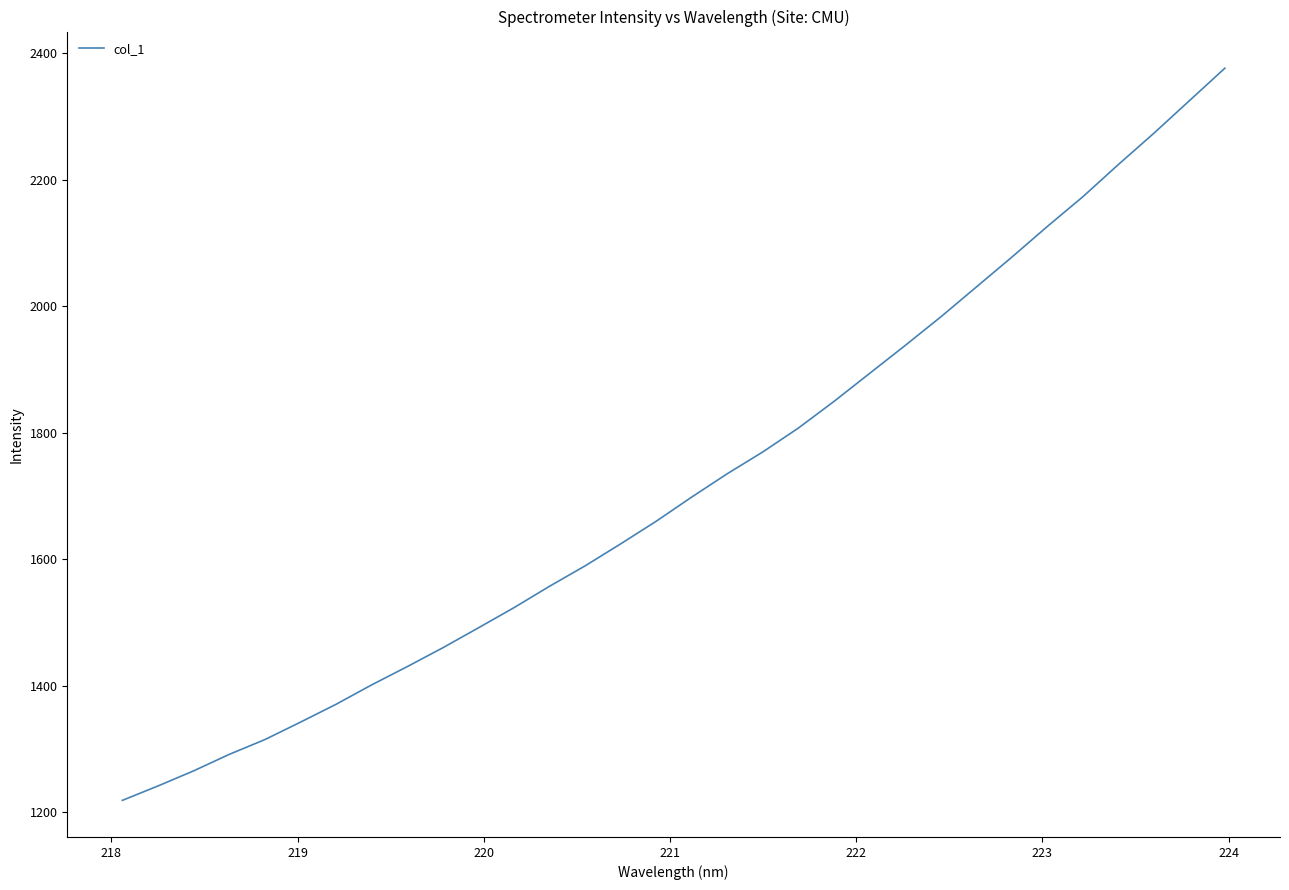

What is the difference between the maximum and minimum values?

1157.1